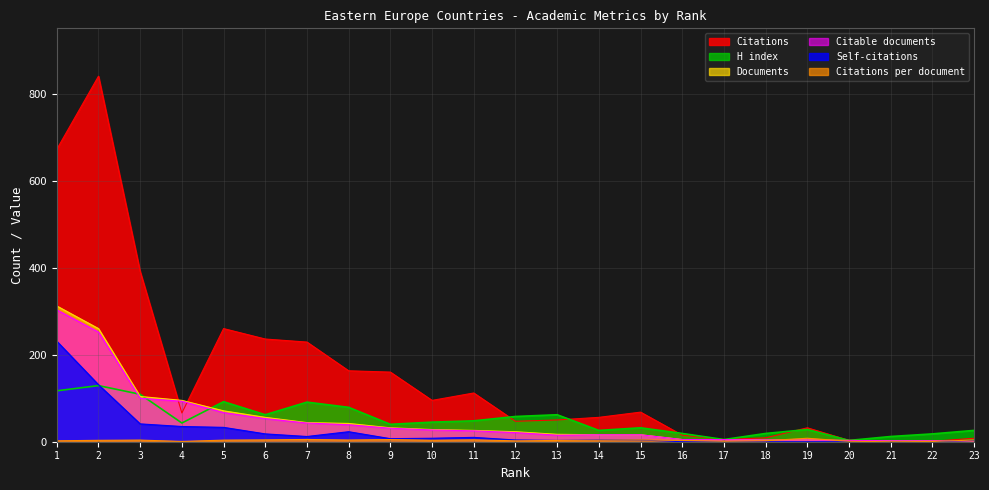

List the series in order of their peak value, lowest first.

Citations per document, H index, Self-citations, Citable documents, Documents, Citations